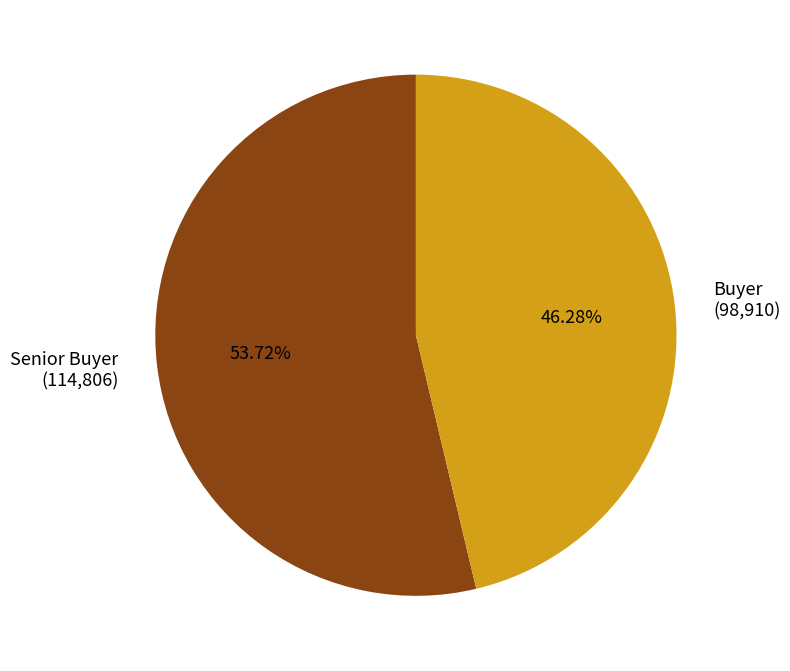

Is it true that Buyer is 46% of the pie?

True